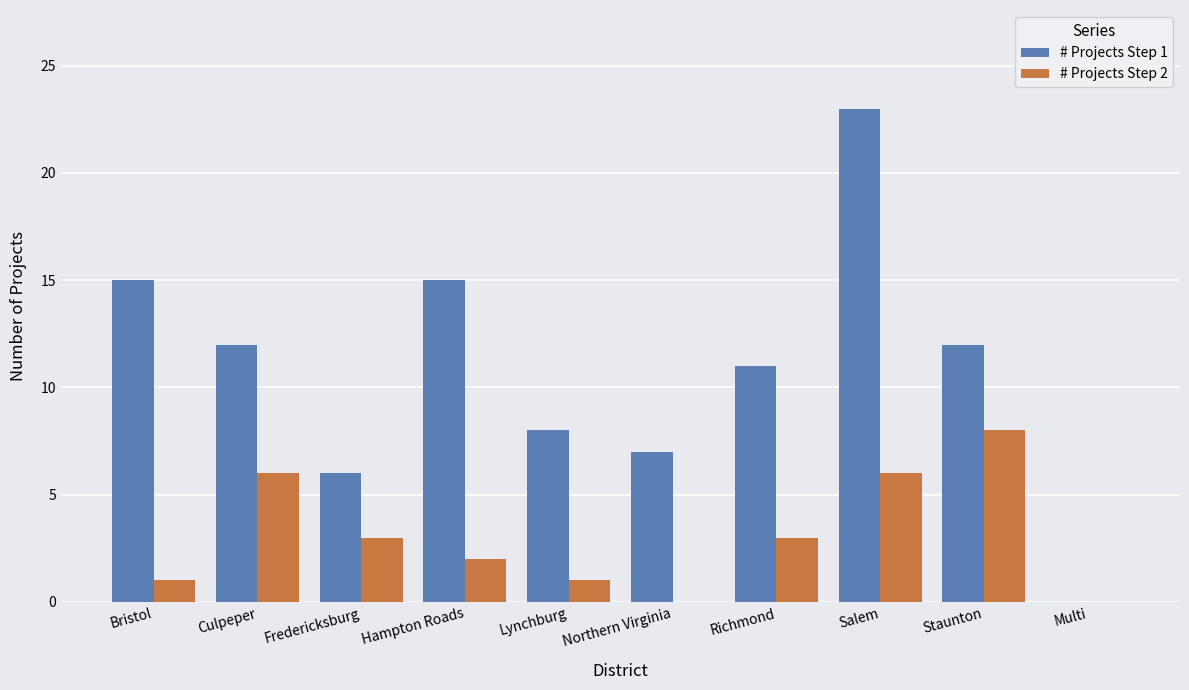

Is the value of # Projects Step 2 at Culpeper greater than the value of # Projects Step 1 at Culpeper?

No